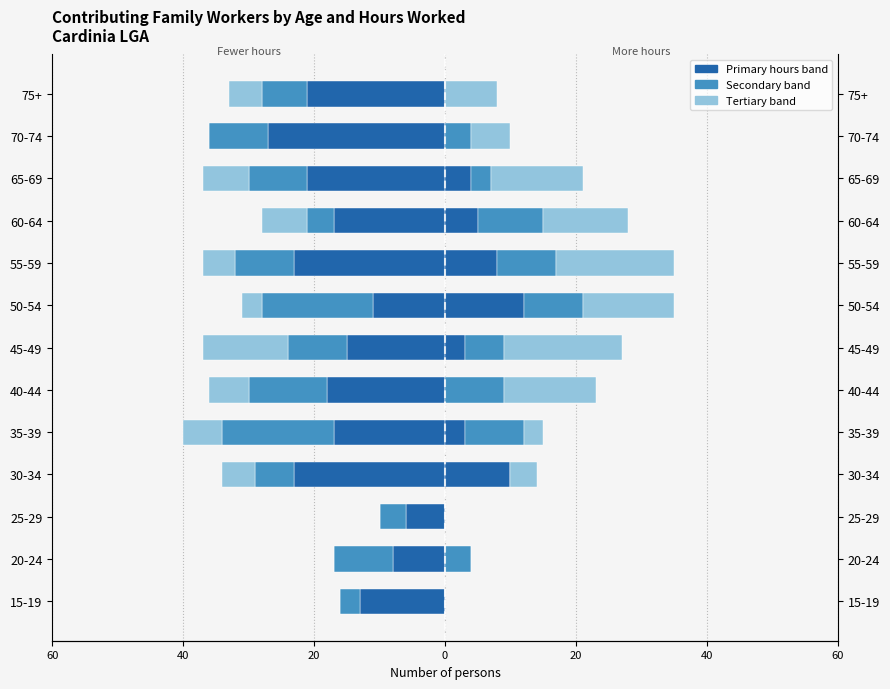

Which has a higher value, 30-34 or 20-24?

20-24